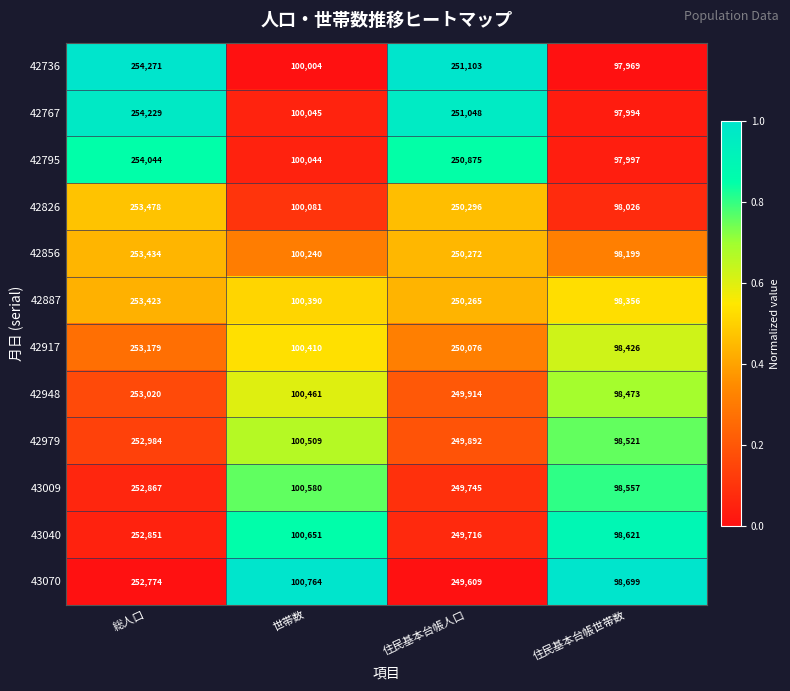

Where does the 42948 series first go above 249914?

総人口